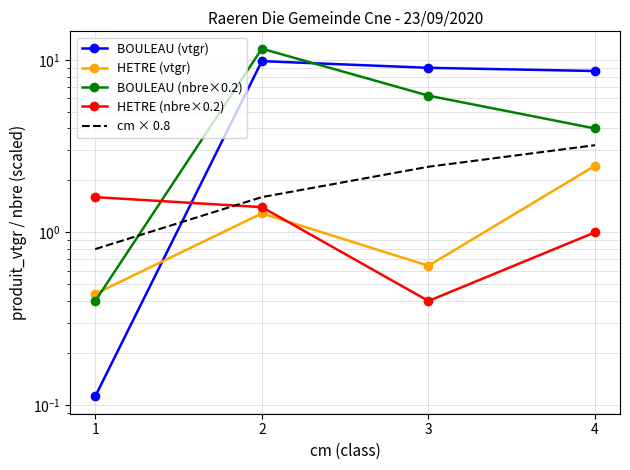

Is this an area chart (filled region under the line)?

No